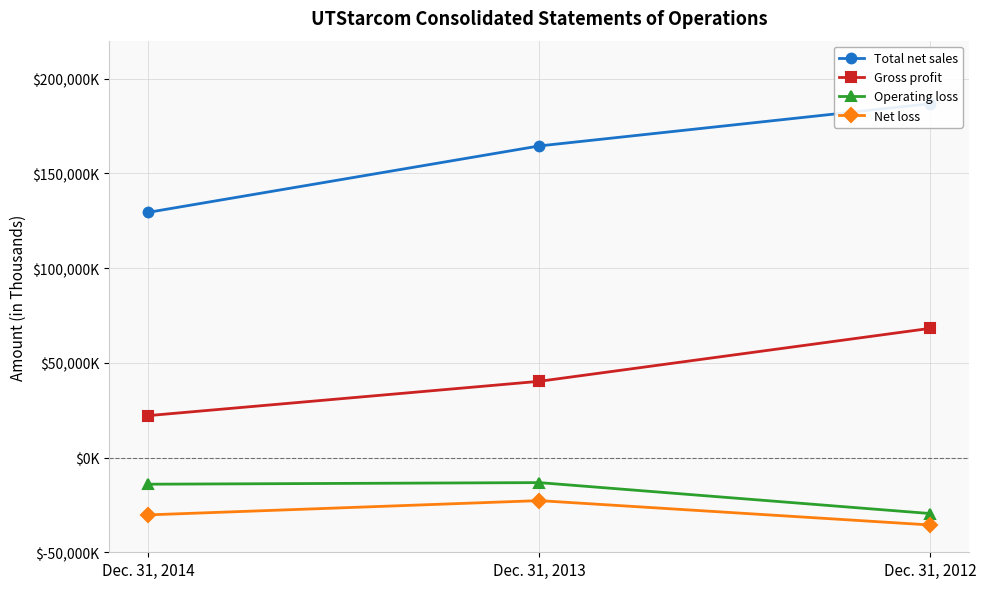

What is the total value across all series at Dec. 31, 2013?

168696